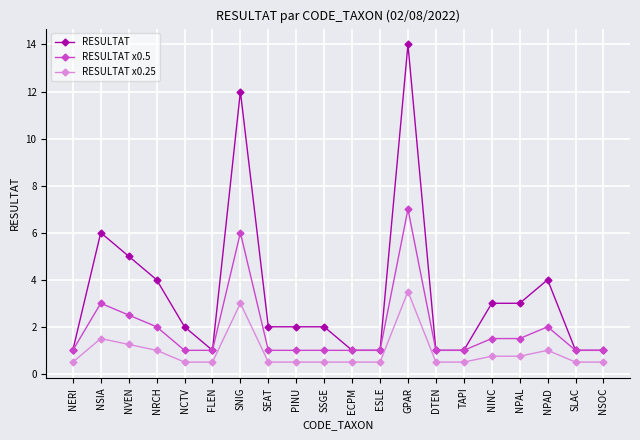

What is the maximum value shown in the chart?

14.0